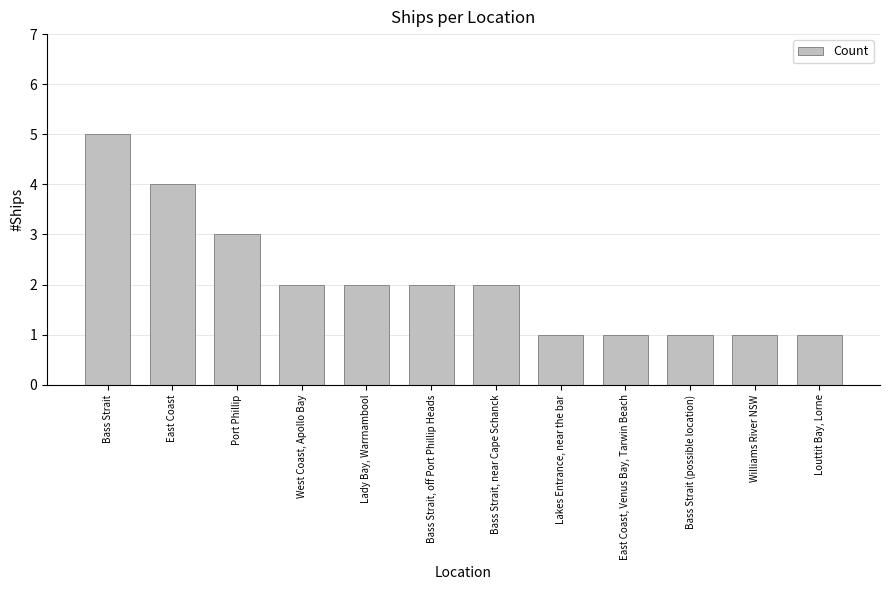

How many bars are there in total?

12